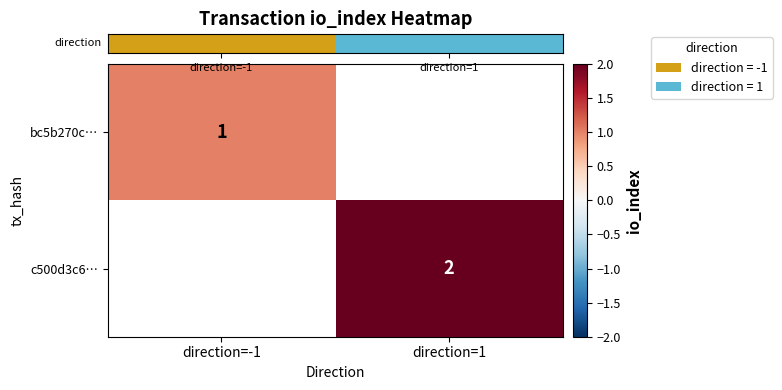

Is it true that row_1 equals 3.6 at direction=1?

False